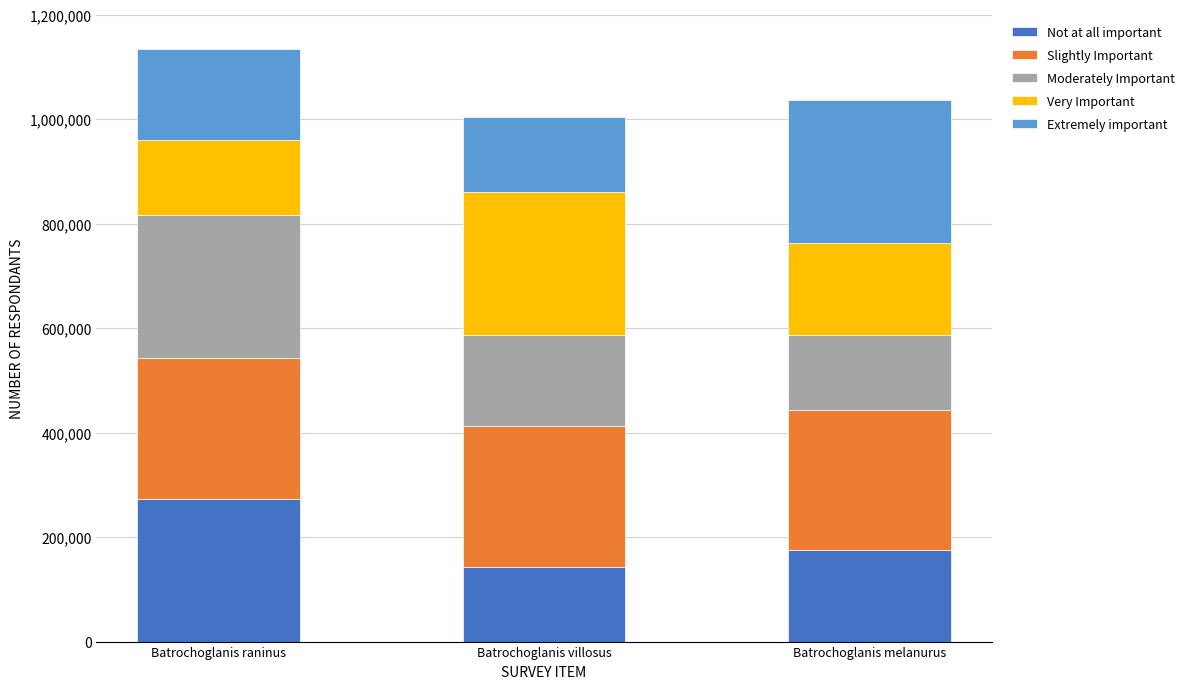

What is the difference between the maximum and minimum values in the Not at all important series?

130123